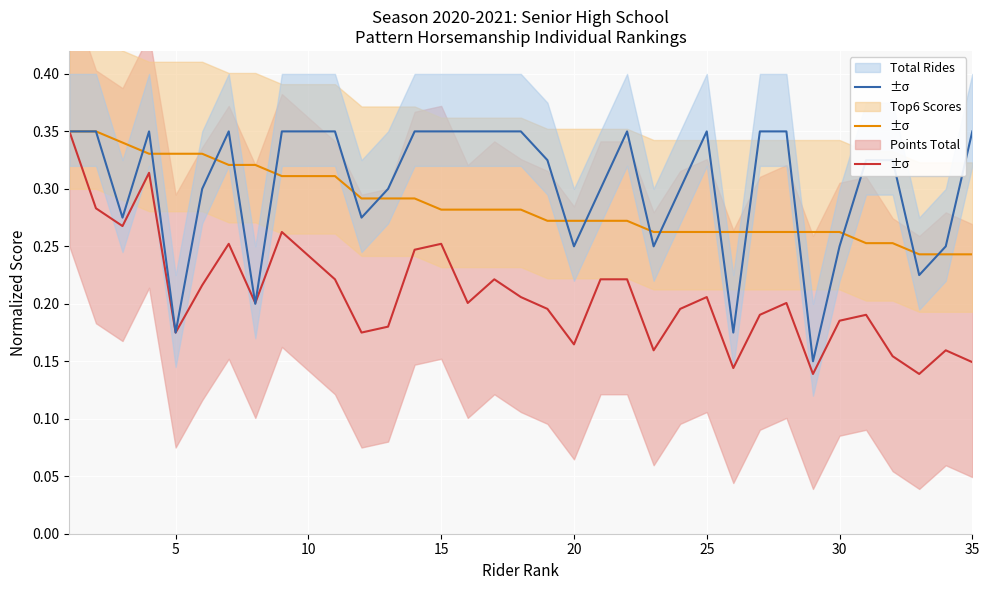

What are all the series names shown in the legend?

Points Total, Top6 Scores, Total Rides